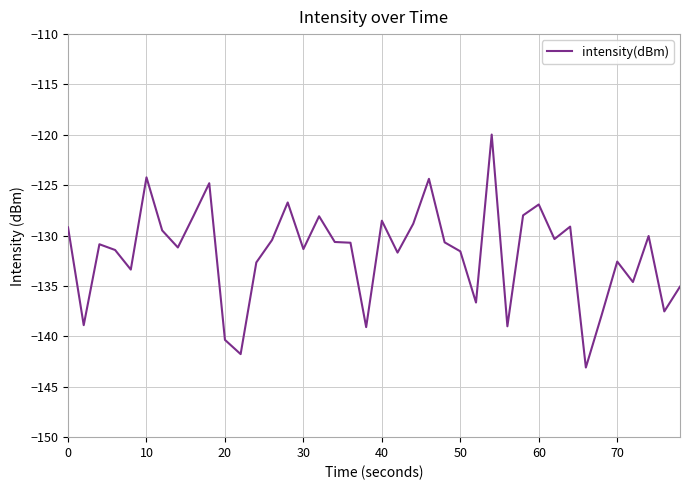

What is the smallest value displayed?

-143.1